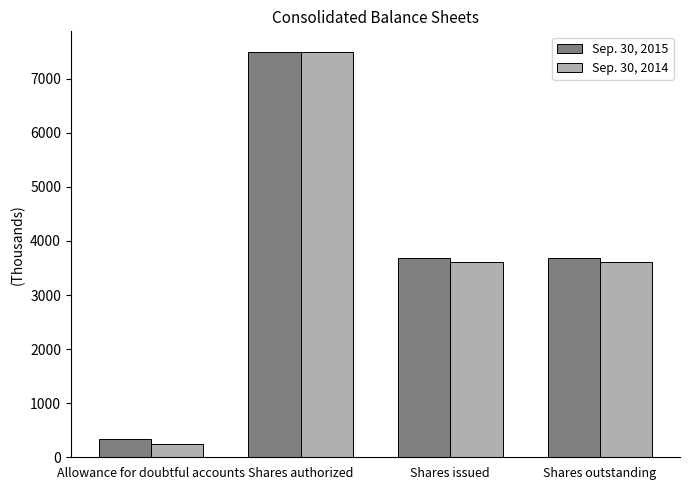

Rank the series at Shares issued from lowest to highest value.

Sep. 30, 2014, Sep. 30, 2015